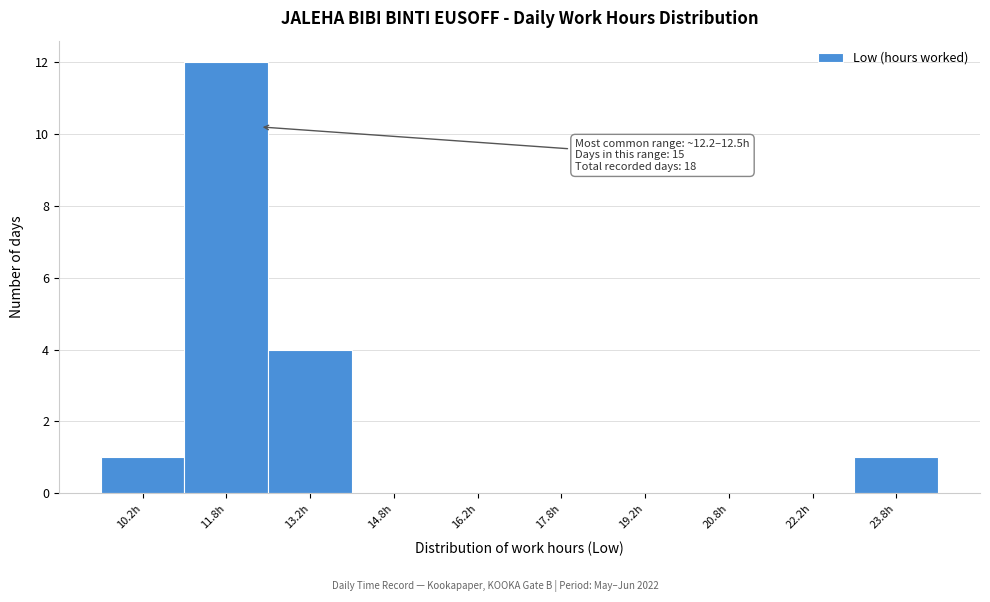

Which range on the x-axis has the tallest bar?

11.0 to 12.5